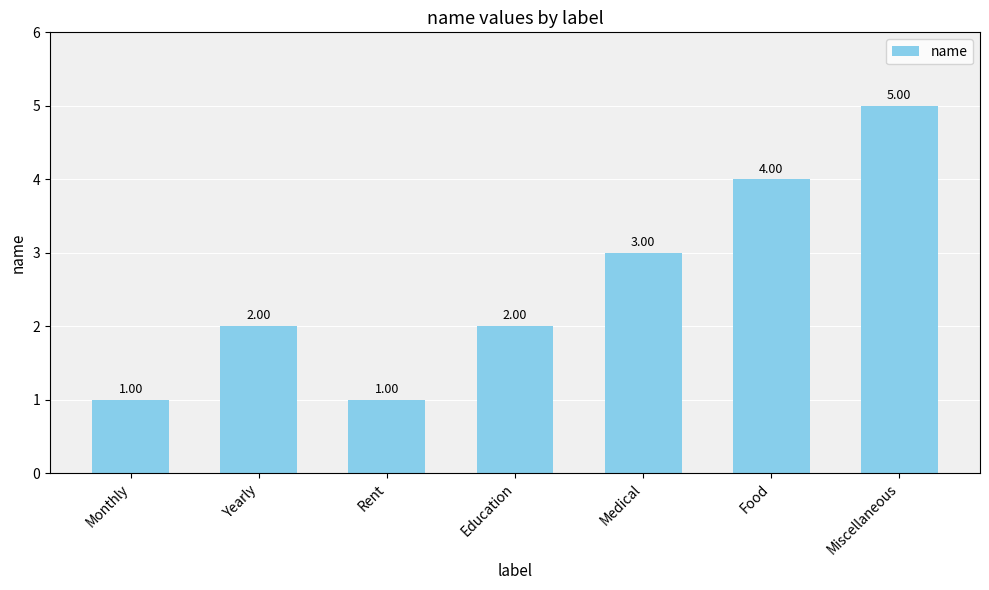

How many distinct data groups are displayed?

1